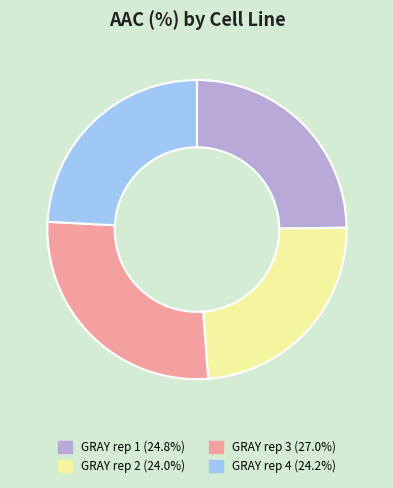

Does GRAY rep 1 represent more than half of the total?

No